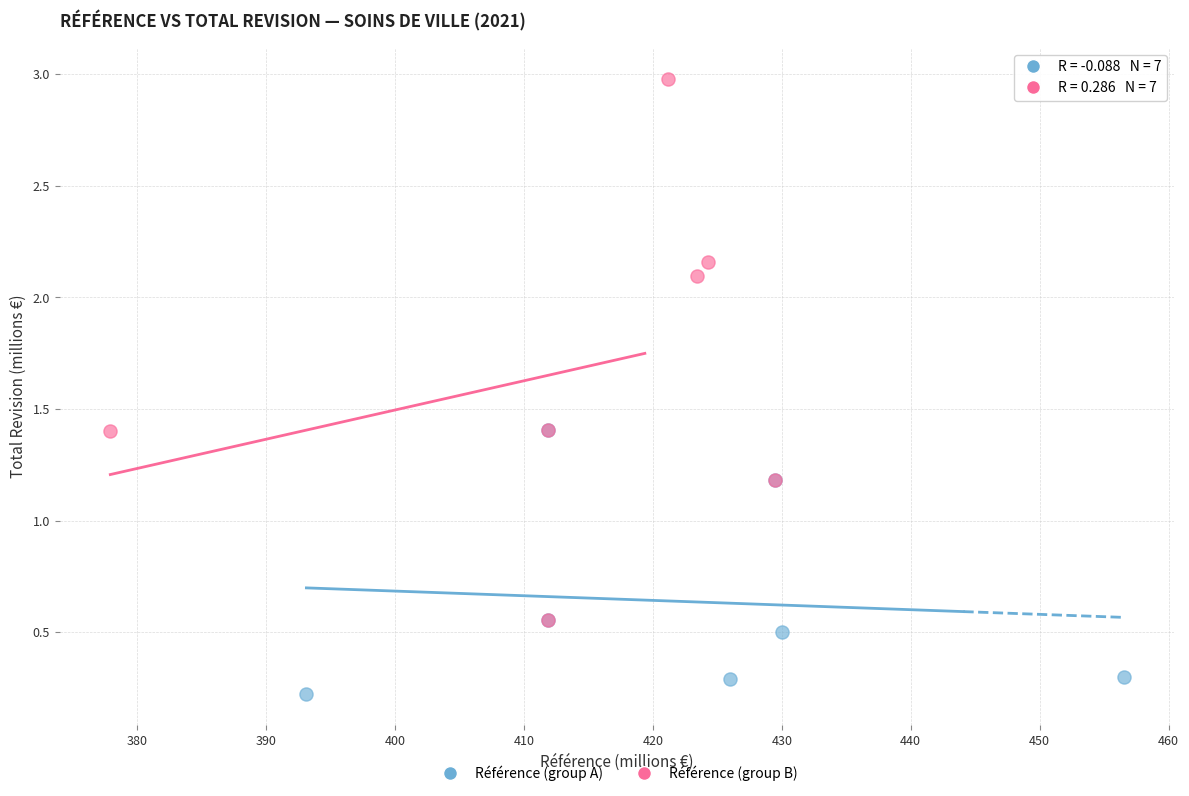

Which series reaches the minimum Y coordinate?

Référence (group A)